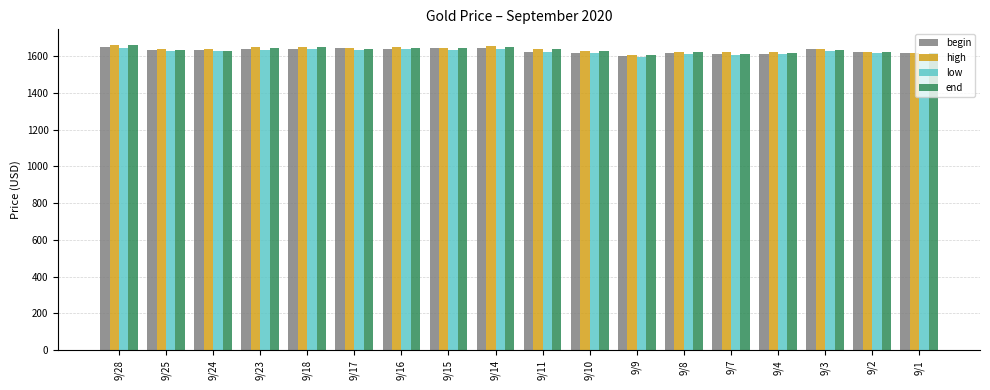

True or false: begin has a value of 1638.9 at 9/18.

True